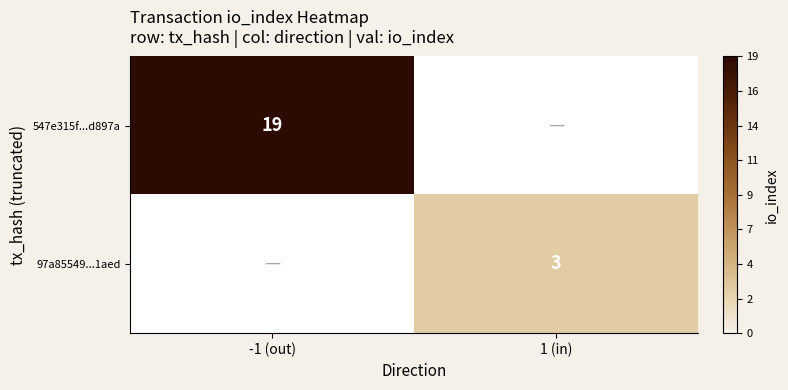

The 547e315f...d897a series shows 30 at -1 (out). True or false?

False